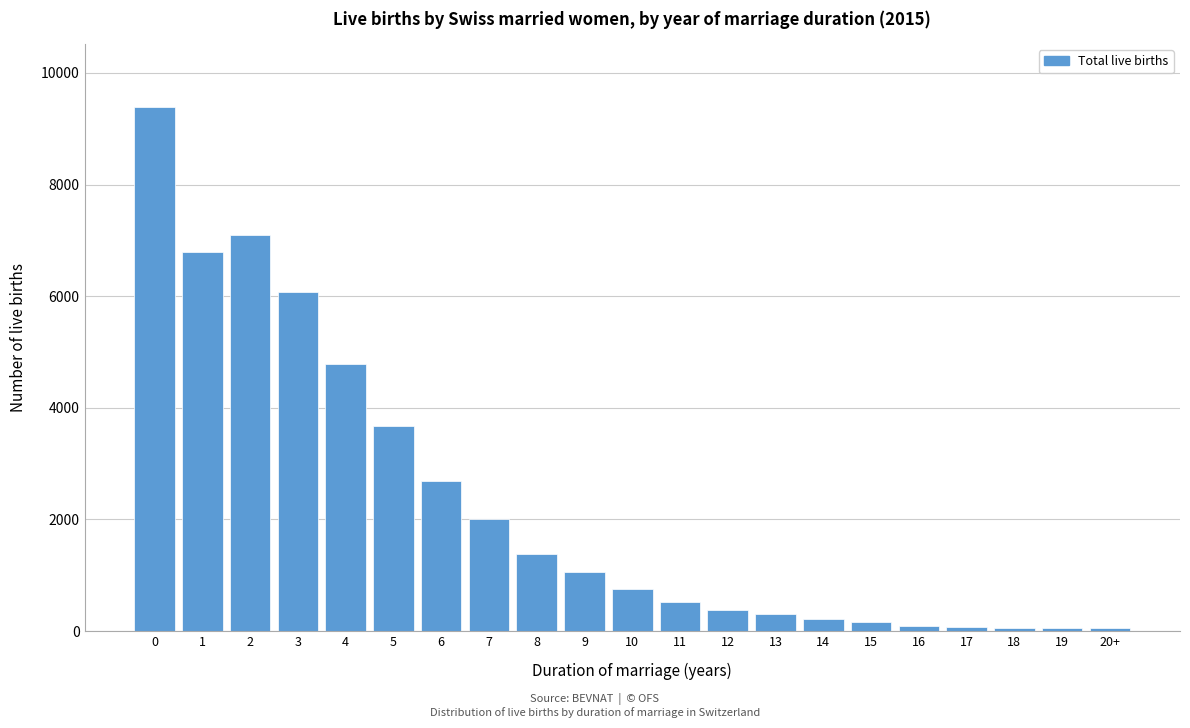

Is it true that the value at 9 is 458?

False